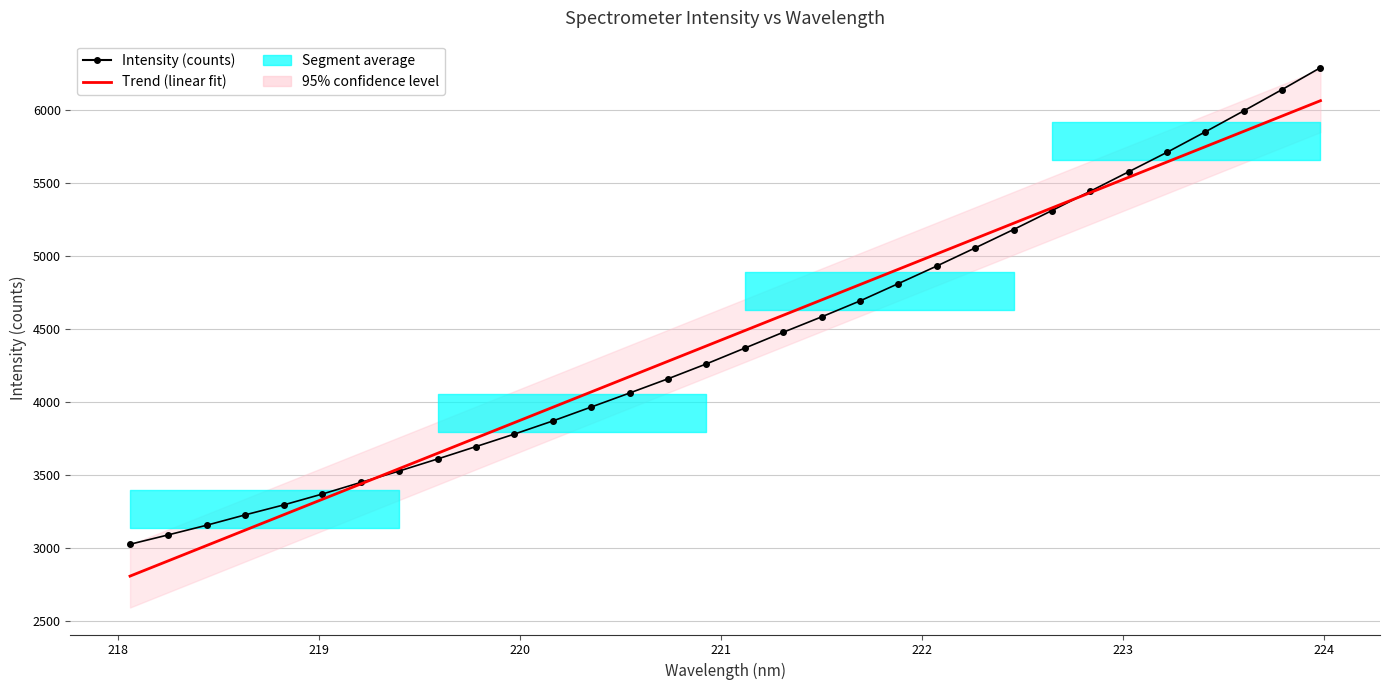

How many data points in Intensity (counts) are less than 4370?

16